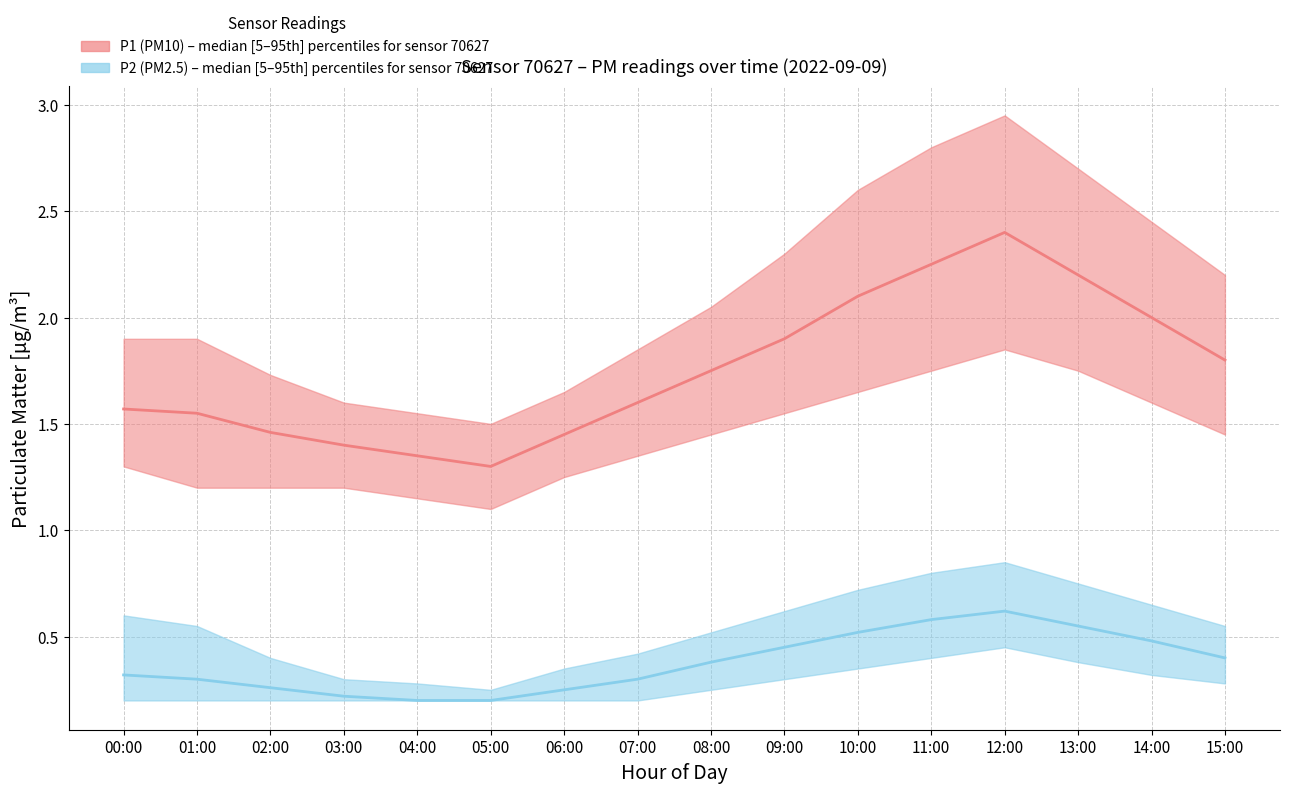

Does the chart display data point markers on the line(s)?

No